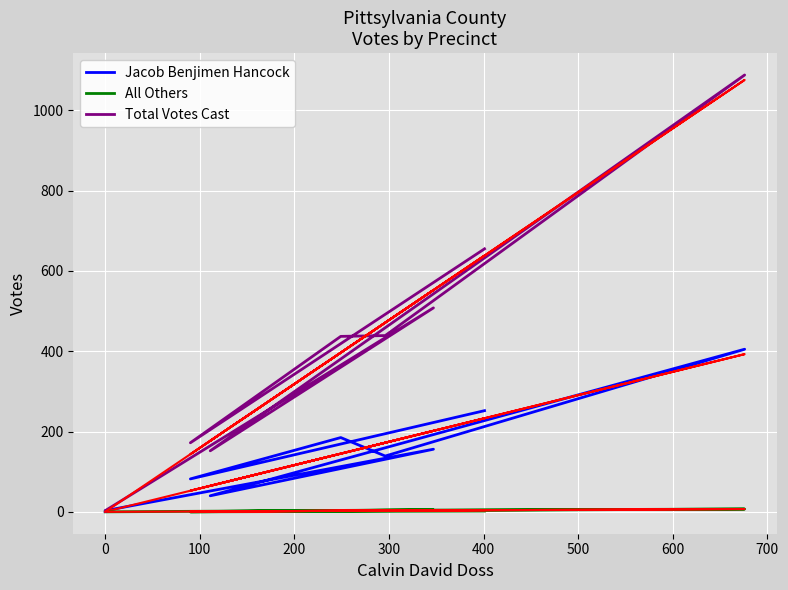

What is the maximum value shown in the chart?

1088